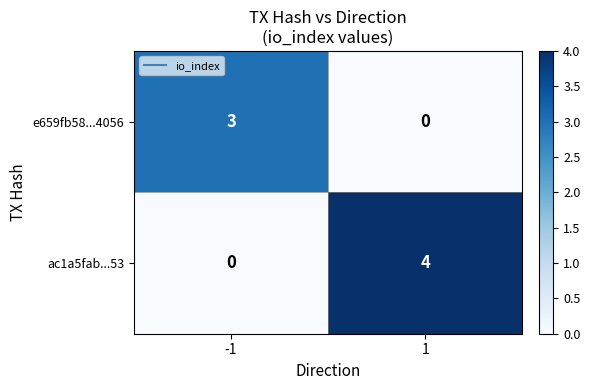

Reading right to left, what are all the values shown in this chart?

e659fb58...4056: 0	3
ac1a5fab...53: 4	0